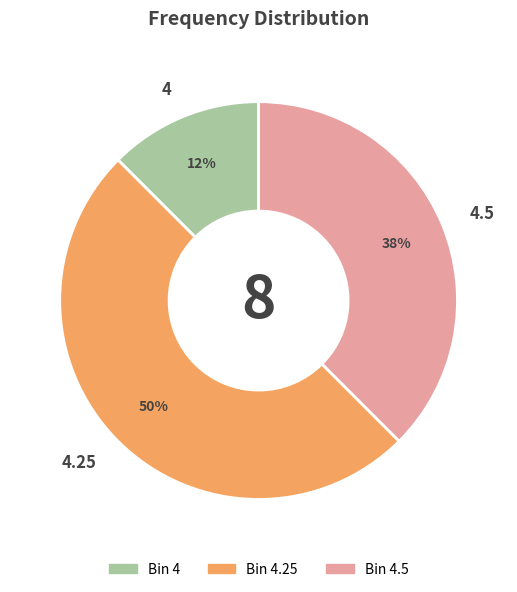

Do 4.25 and 4.5 together represent more than half of the pie?

Yes